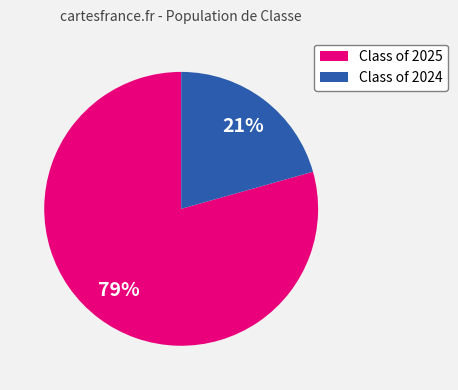

How many segments does this pie chart have?

2